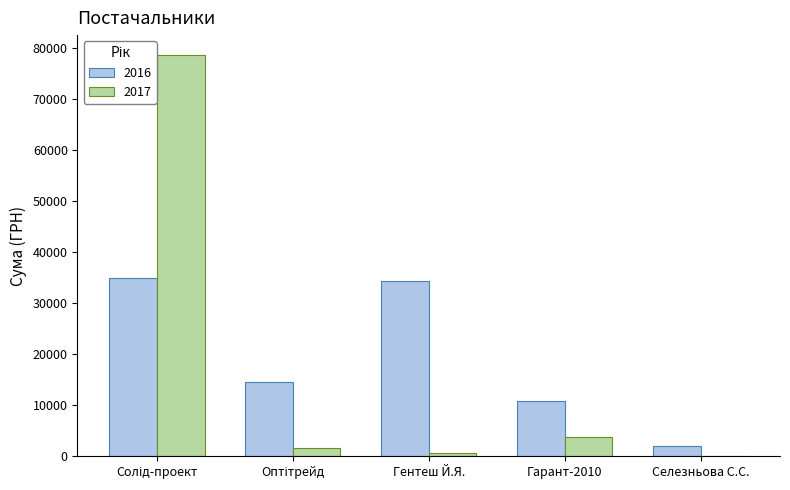

How many distinct data groups are displayed?

2